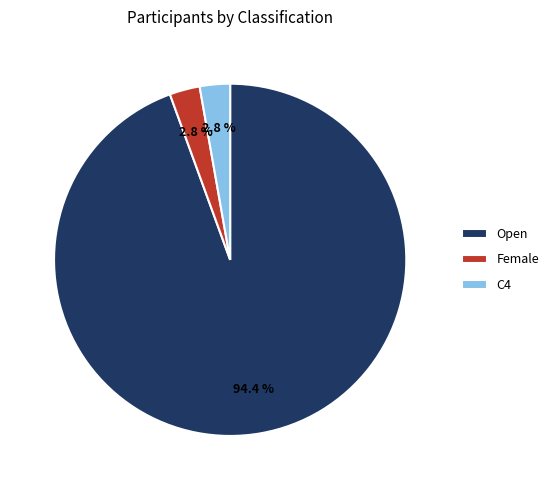

Does any single category account for the majority?

Yes